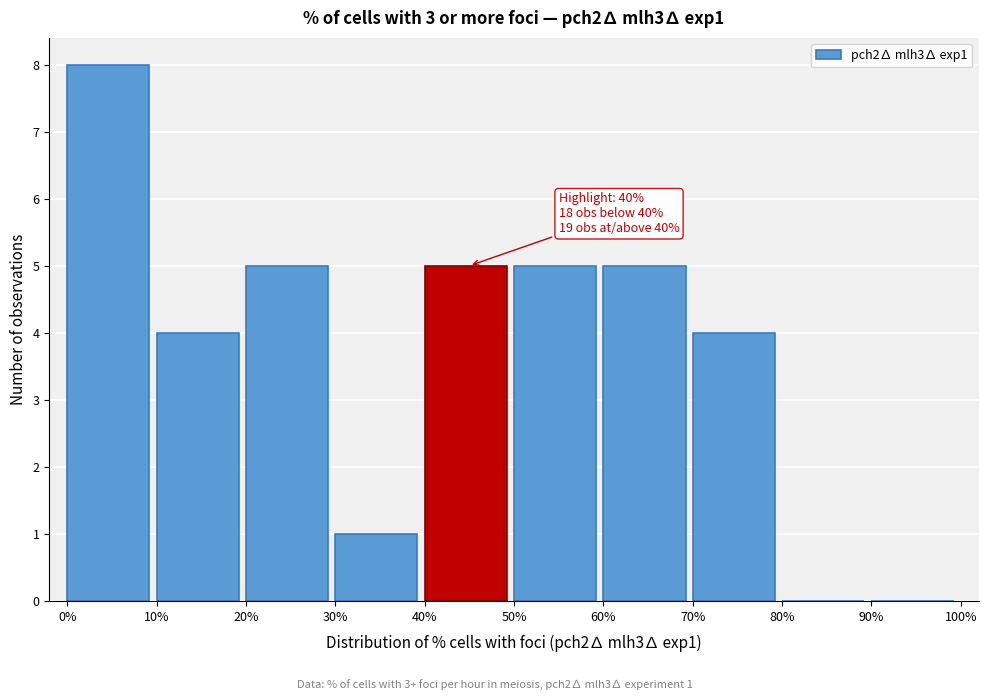

Which range on the x-axis has the tallest bar?

0% to 10%